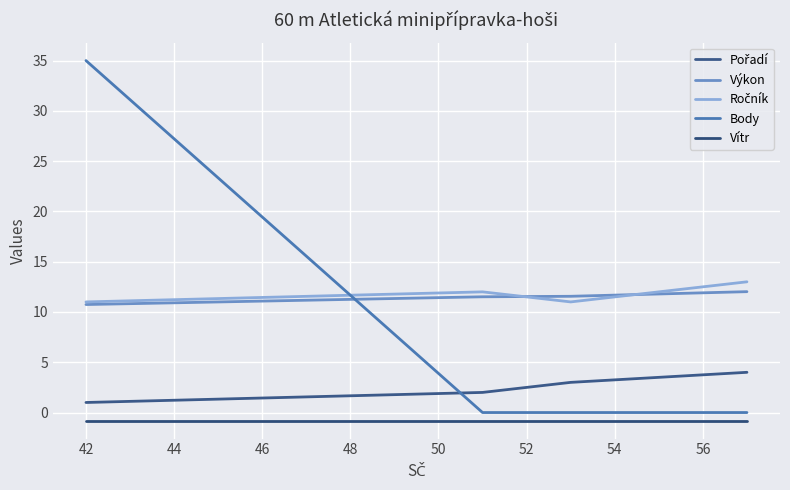

Does the chart have visible grid lines?

Yes